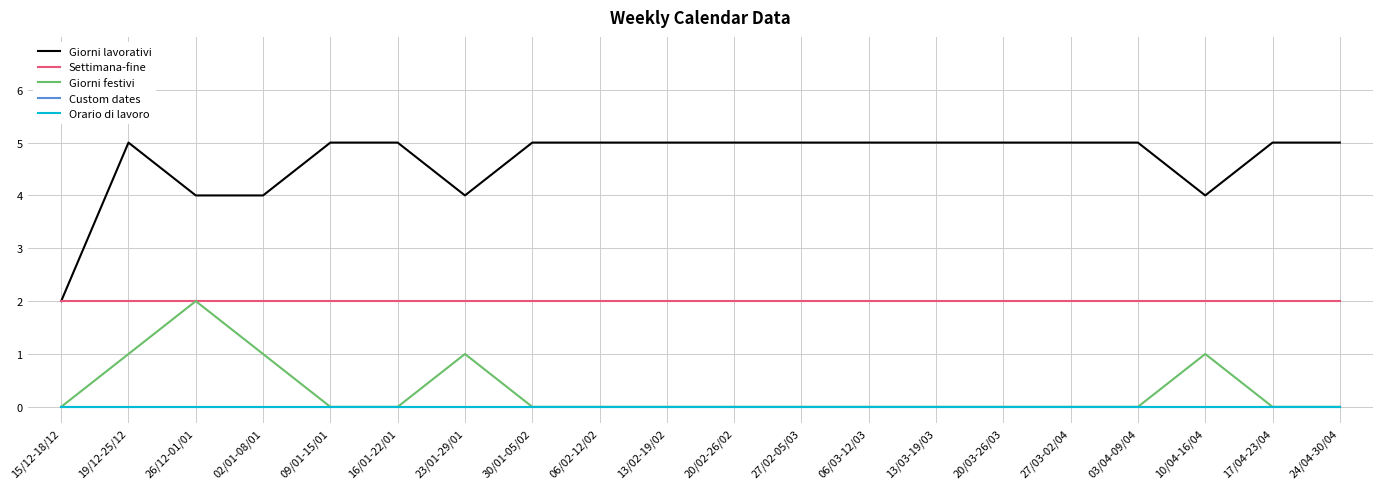

What is the difference between the highest and lowest values at 15/12-18/12?

2